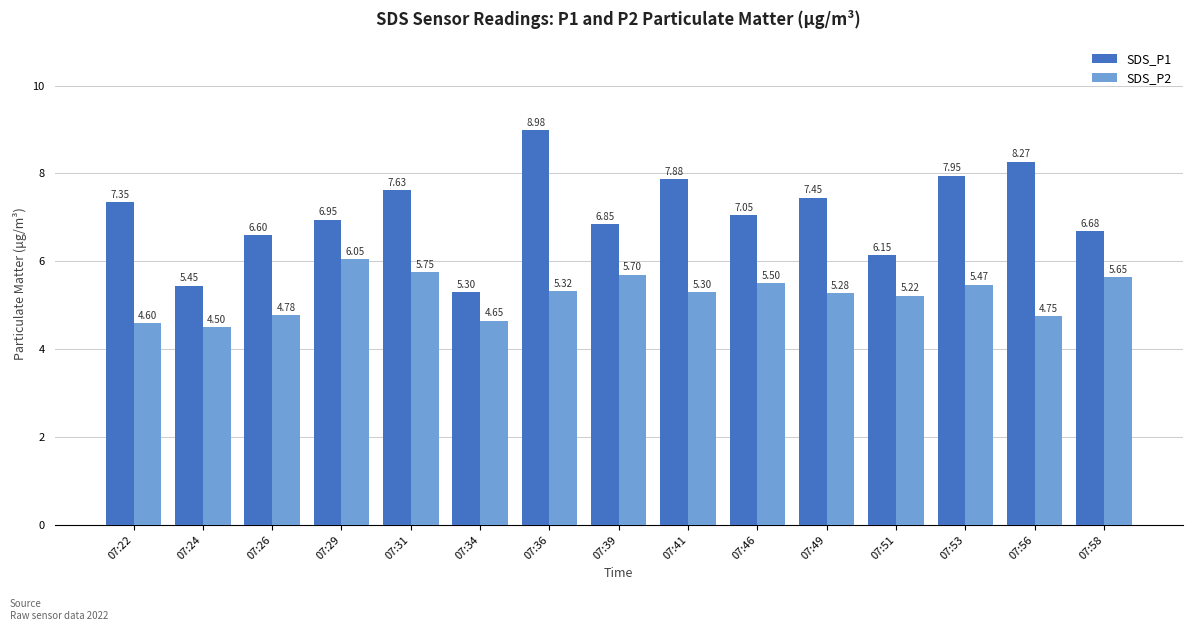

What is the difference between the second highest and minimum values in the SDS_P1 series?

3.0